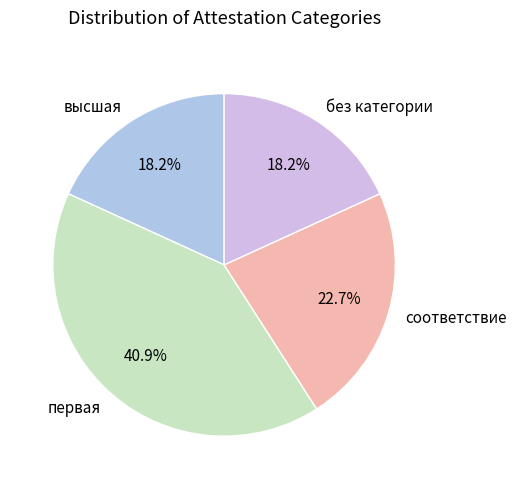

To the nearest percent, what is the difference between the соответствие and высшая slice percentages?

5%